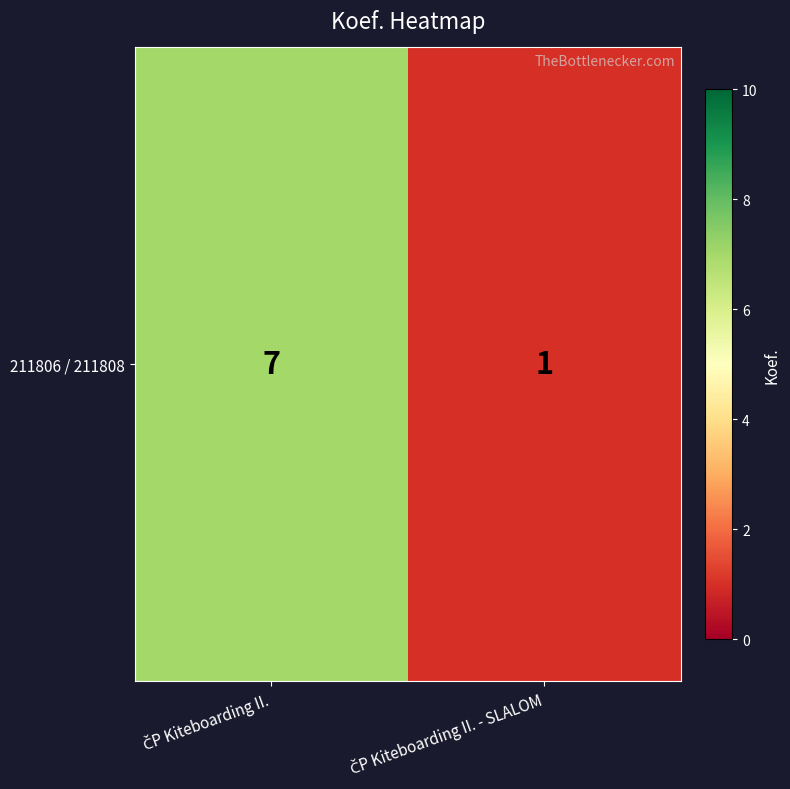

What is the difference between the maximum and minimum values?

6